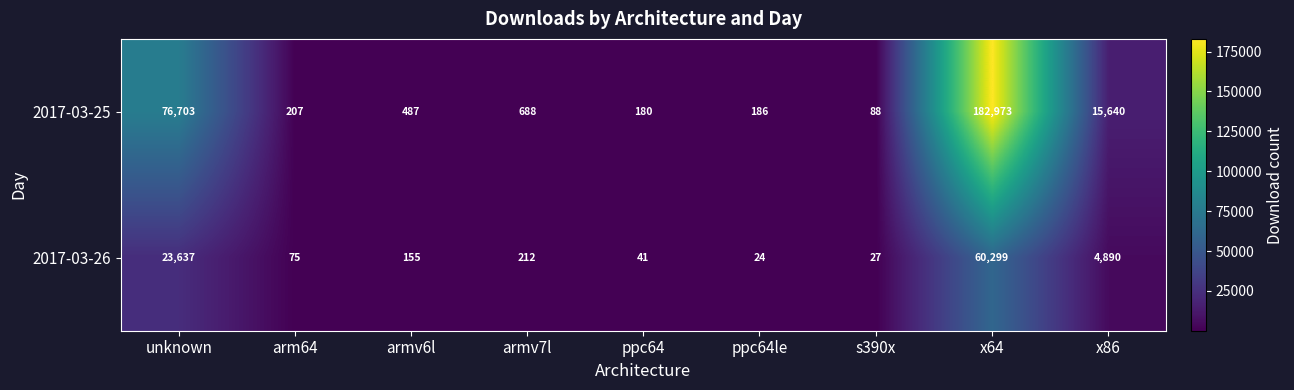

How many data points in 2017-03-25 are less than 487?

4